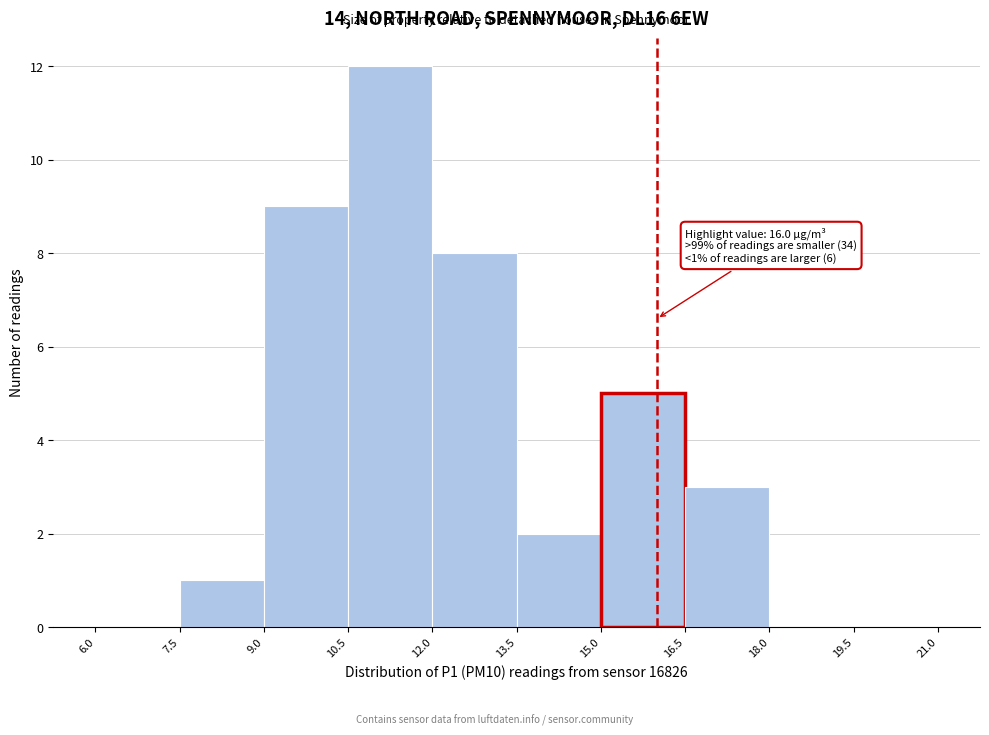

Which range on the x-axis has the tallest bar?

10.5 to 12.0